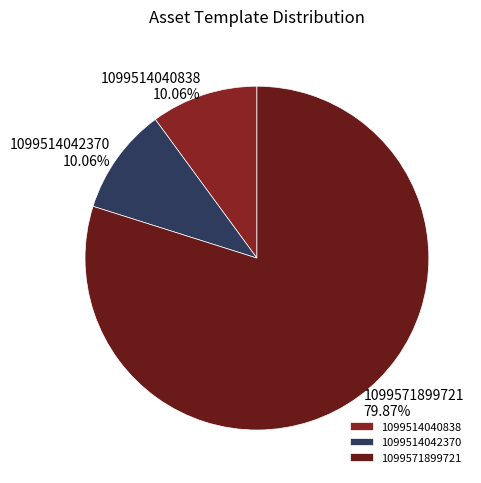

To the nearest percent, what percentage of the pie is 1099514040838?

10%